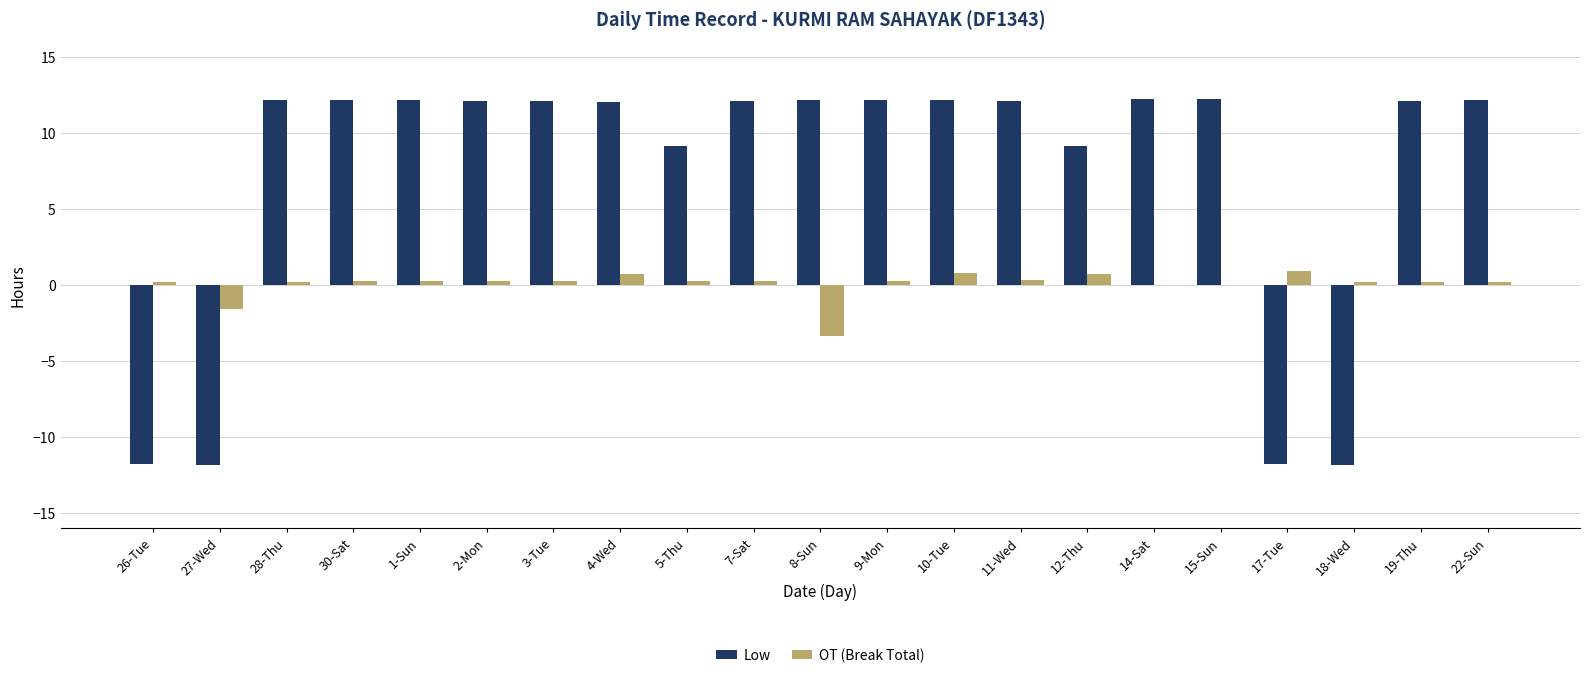

At which label does Low first exceed 12?

28-Thu